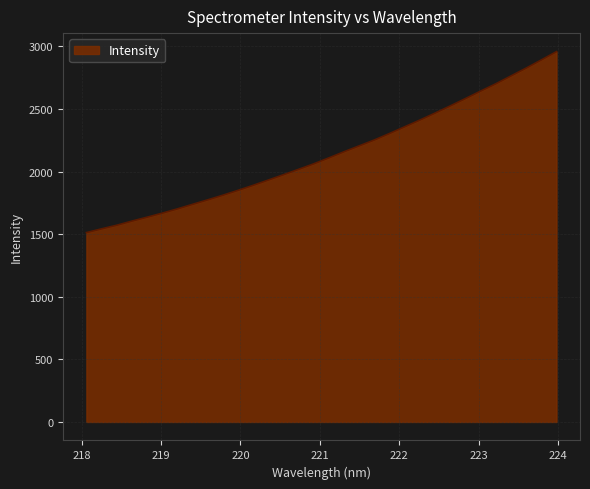

Reading left to right, extract all data points from this chart.

1512.8	1542.8	1571.6	1604.8	1635.9	1668.3	1702.4	1738.9	1774.7	1811.9	1850.7	1891.2	1933.1	1975.9	2019.1	2063.1	2110.7	2159.8	2206.8	2253.7	2305.7	2359.3	2412.9	2468.5	2525.8	2584.3	2643.8	2702.2	2764.8	2827.3	2892.5	2958.6